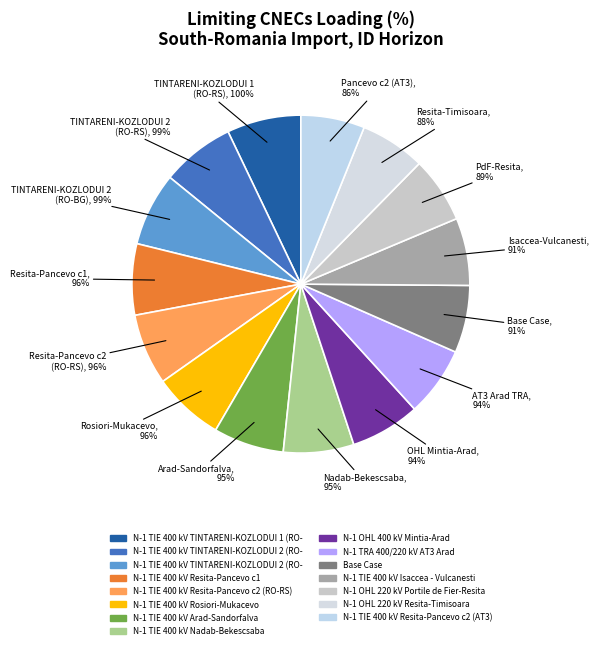

Does N-1 TIE 400 kV Resita-Pancevo c2 (AT3) account for over 50% of the chart?

No